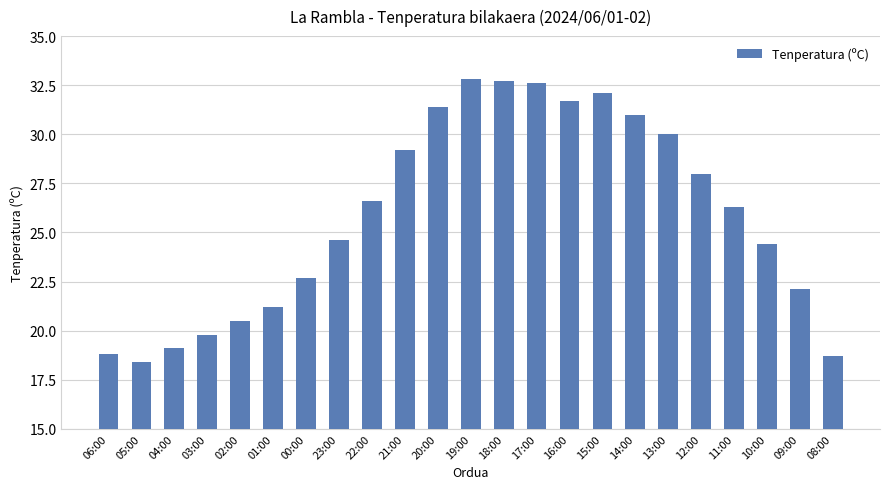

How many bars are there in total?

23